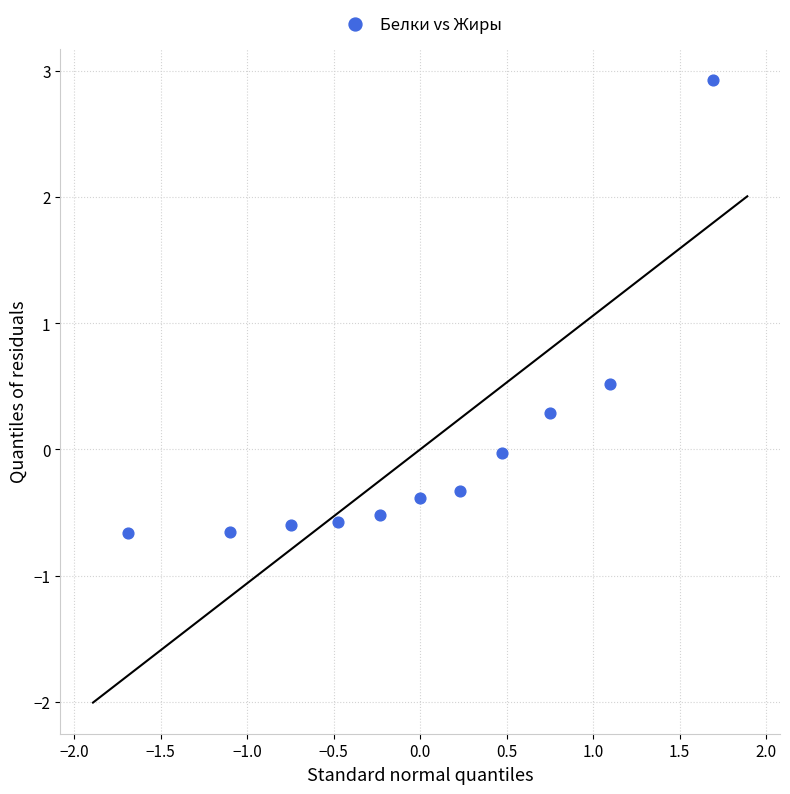

What is the range of X values (max minus min)?

3.4